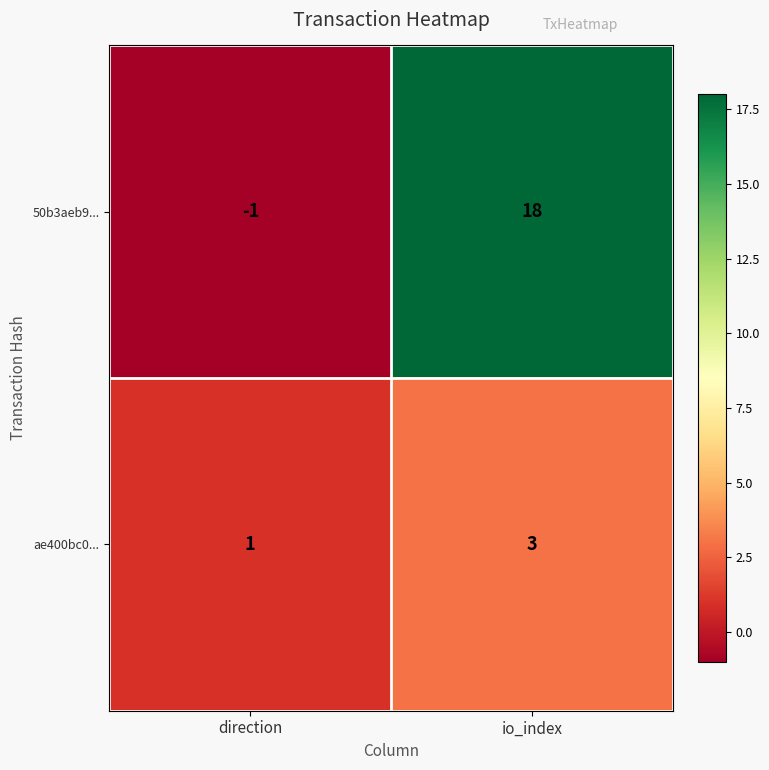

Is the value of 50b3aeb9... at io_index greater than the value of ae400bc0... at io_index?

Yes